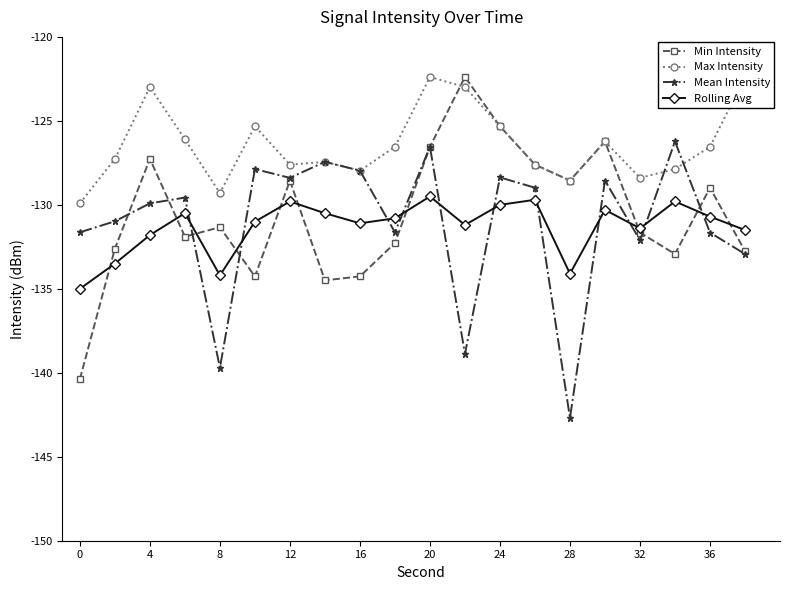

How many values in the Min Intensity series exceed -131?

9